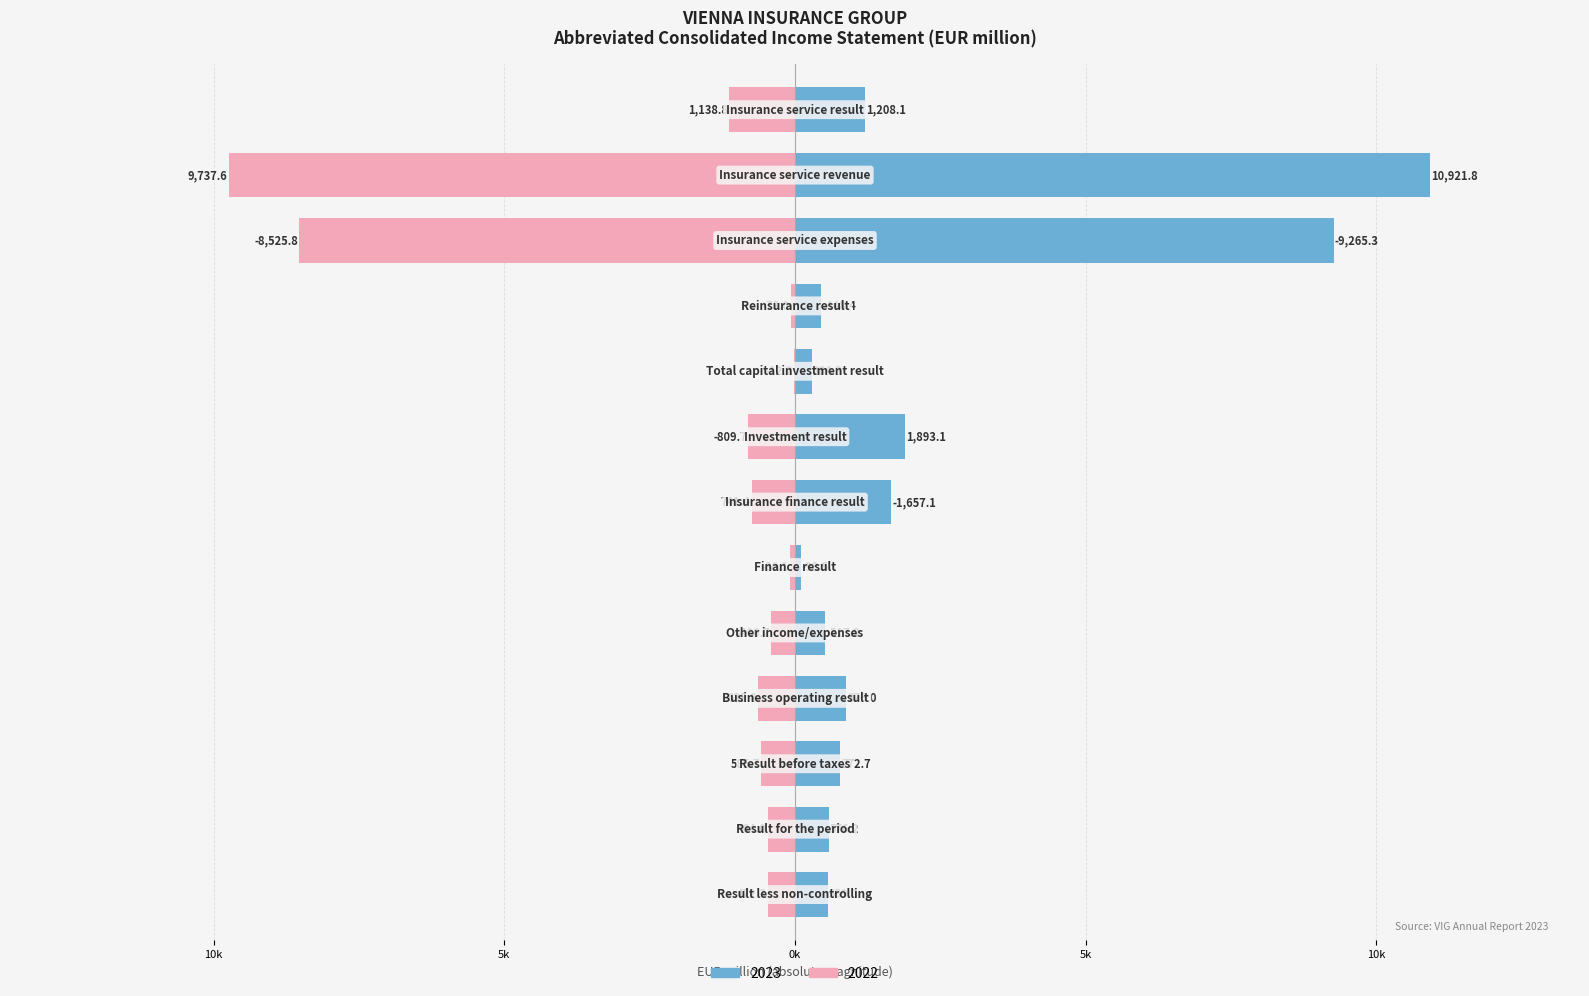

What are all the series names shown in the legend?

2023, 2022